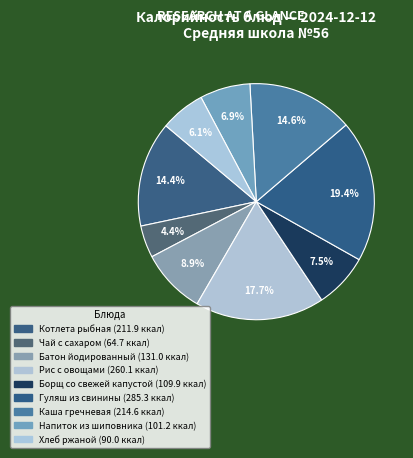

What percentage is the Гуляш из свинины slice, to the nearest percent?

19%